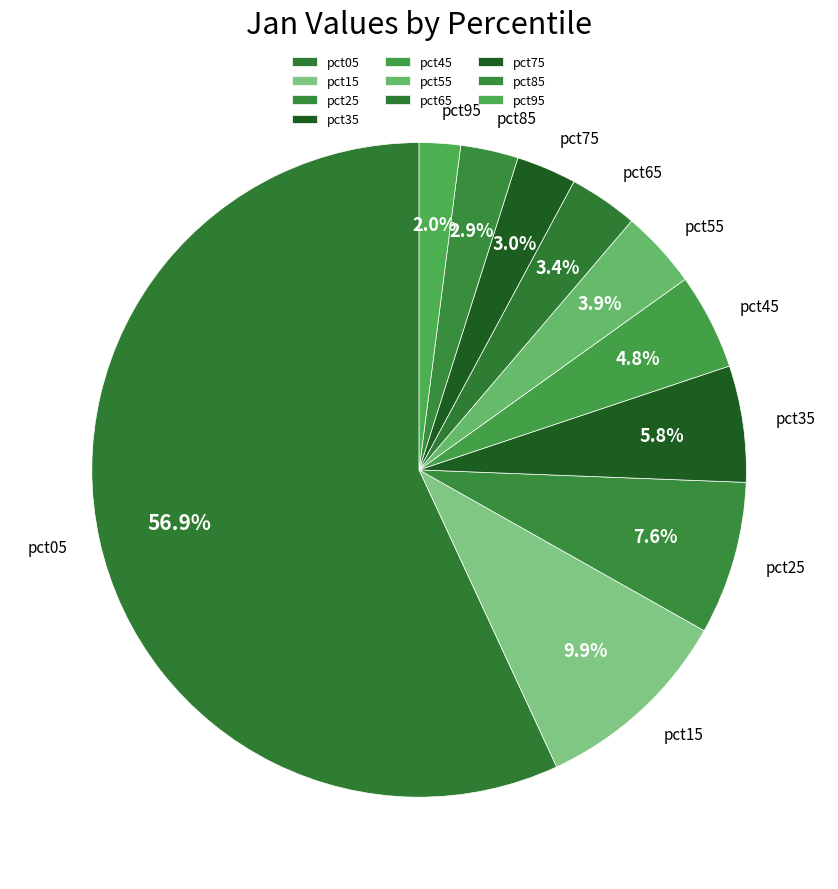

What percentage is NOT represented by pct15?

90.1%